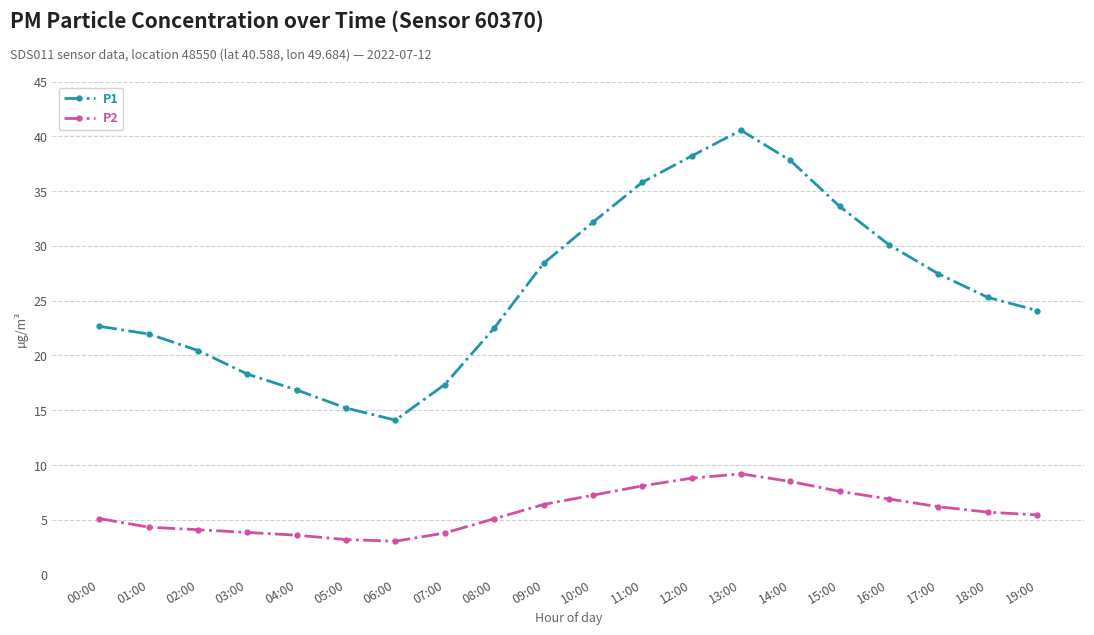

What is the spread (max minus min) of values at 01:00?

17.6